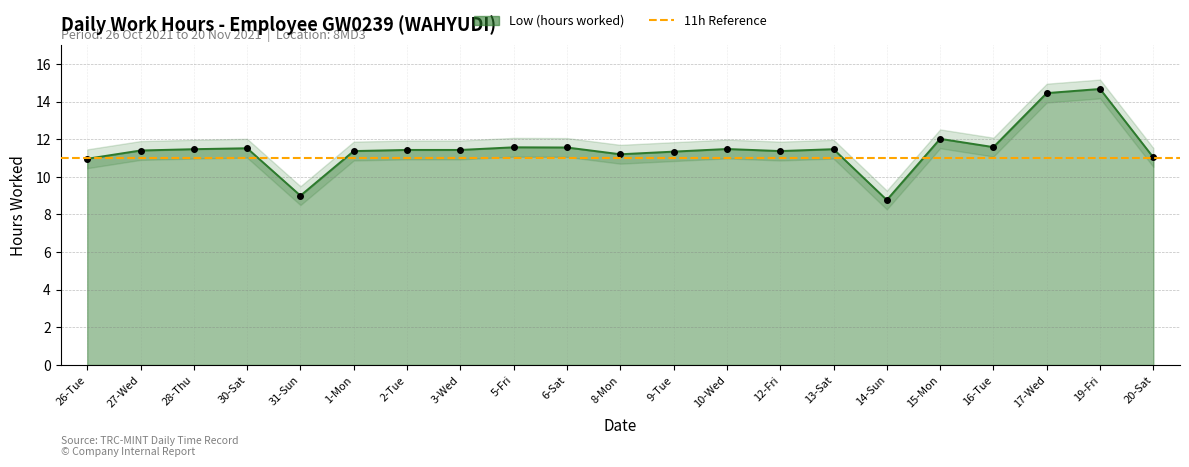

Where is the first local minimum?

31-Sun